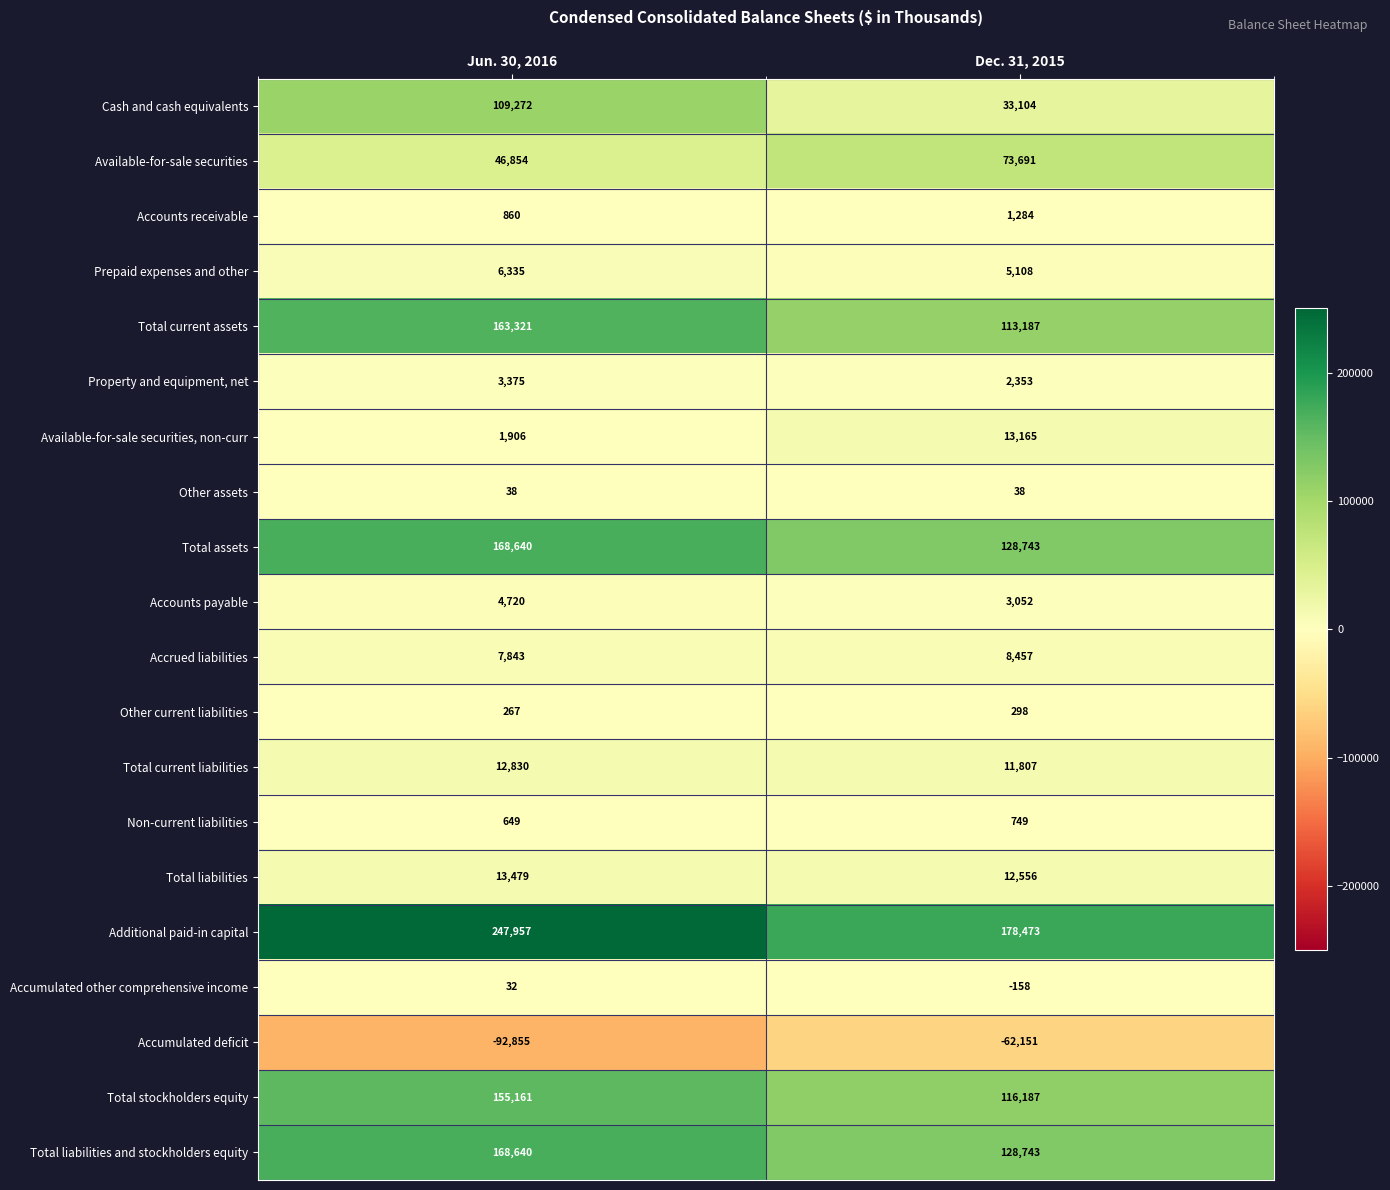

What value does the Accrued liabilities series have at Dec. 31, 2015, to the nearest 50?

8450